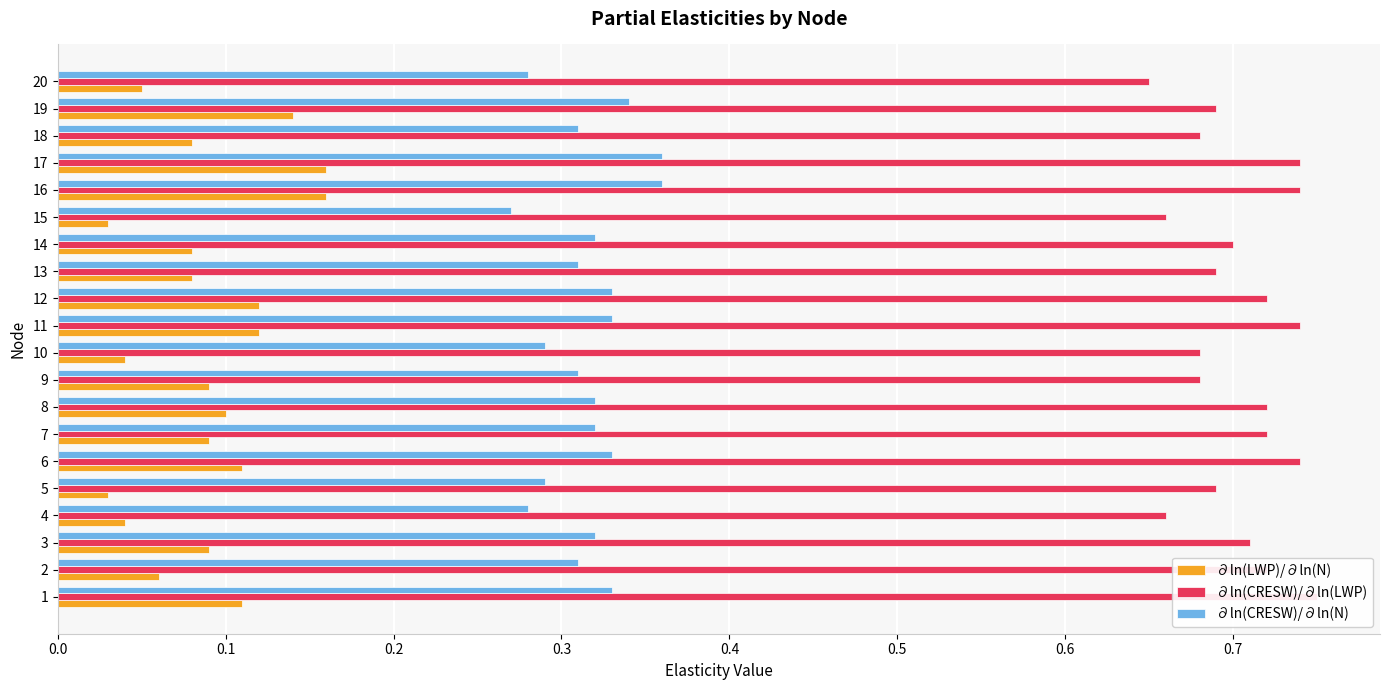

What is the average value of the ∂ln(CRESW)/∂ln(LWP) series?

0.7